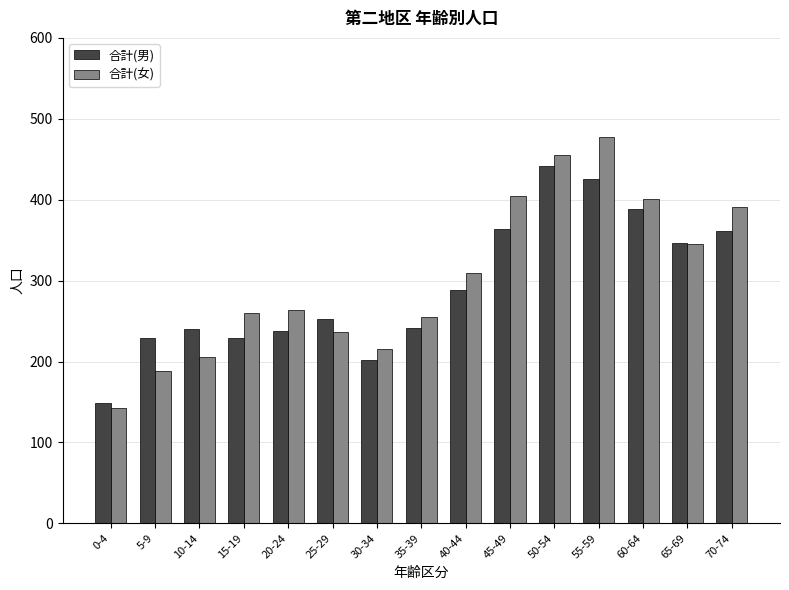

What is the difference between the maximum and minimum values in the 合計(男) series?

293